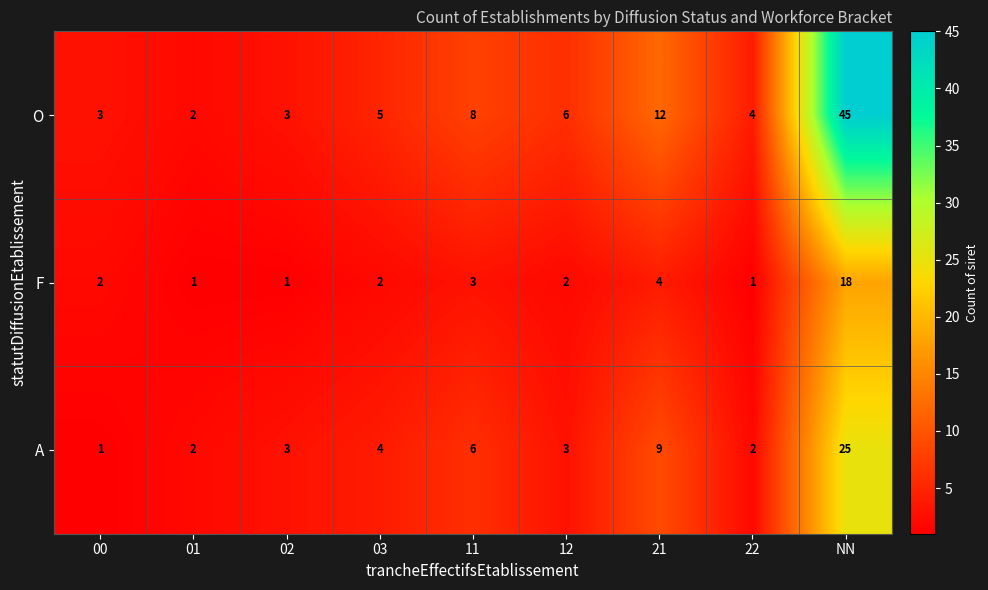

Which label corresponds to the largest value in the chart?

NN